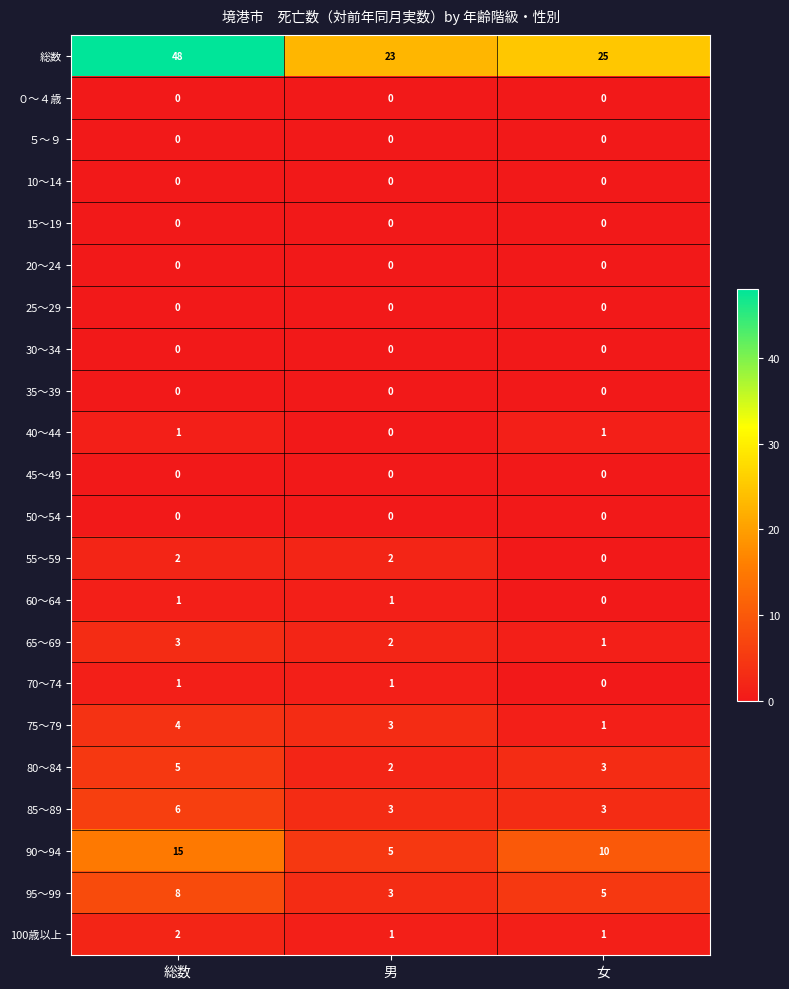

How many distinct data groups are displayed?

22